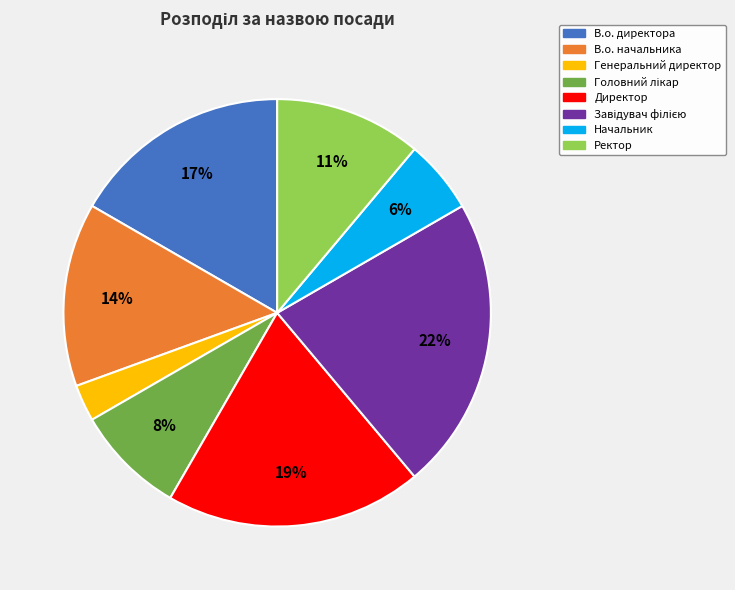

Is the sum of Начальник and Директор greater than half?

No